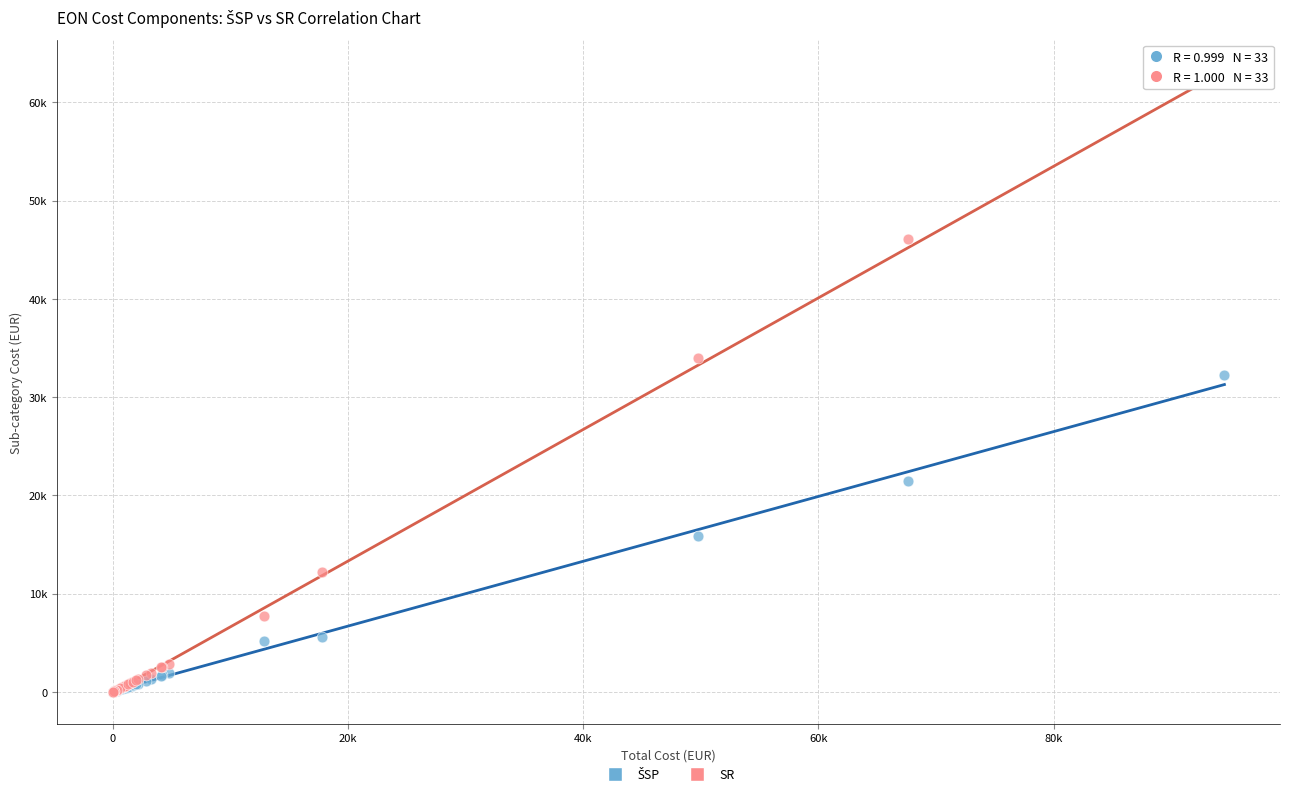

Which series contains the highest Y value?

SR